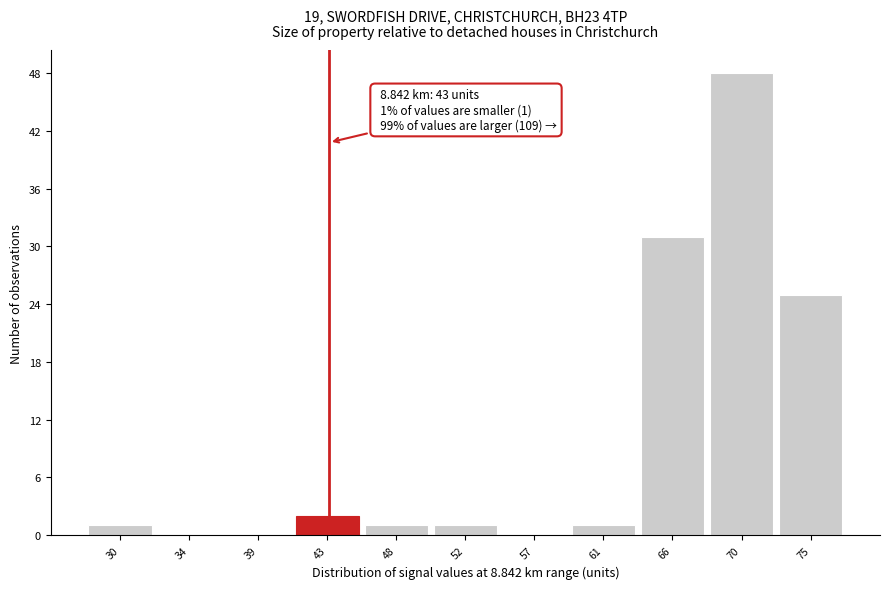

Over which range of the x-axis is the bar tallest?

68.0 to 72.5